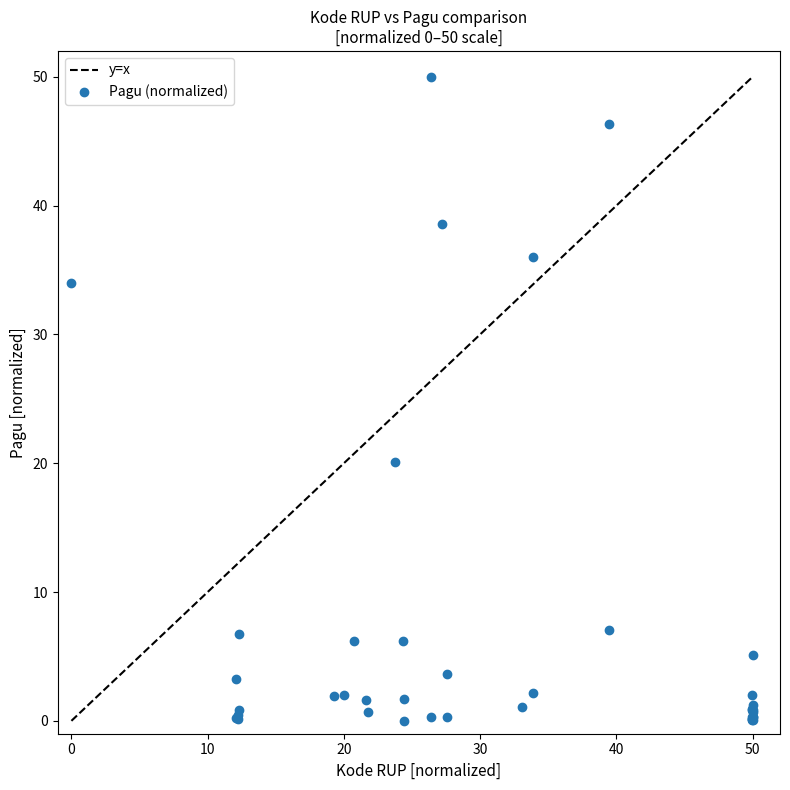

What Y value in the scatter plot is closest to 25?

20.1